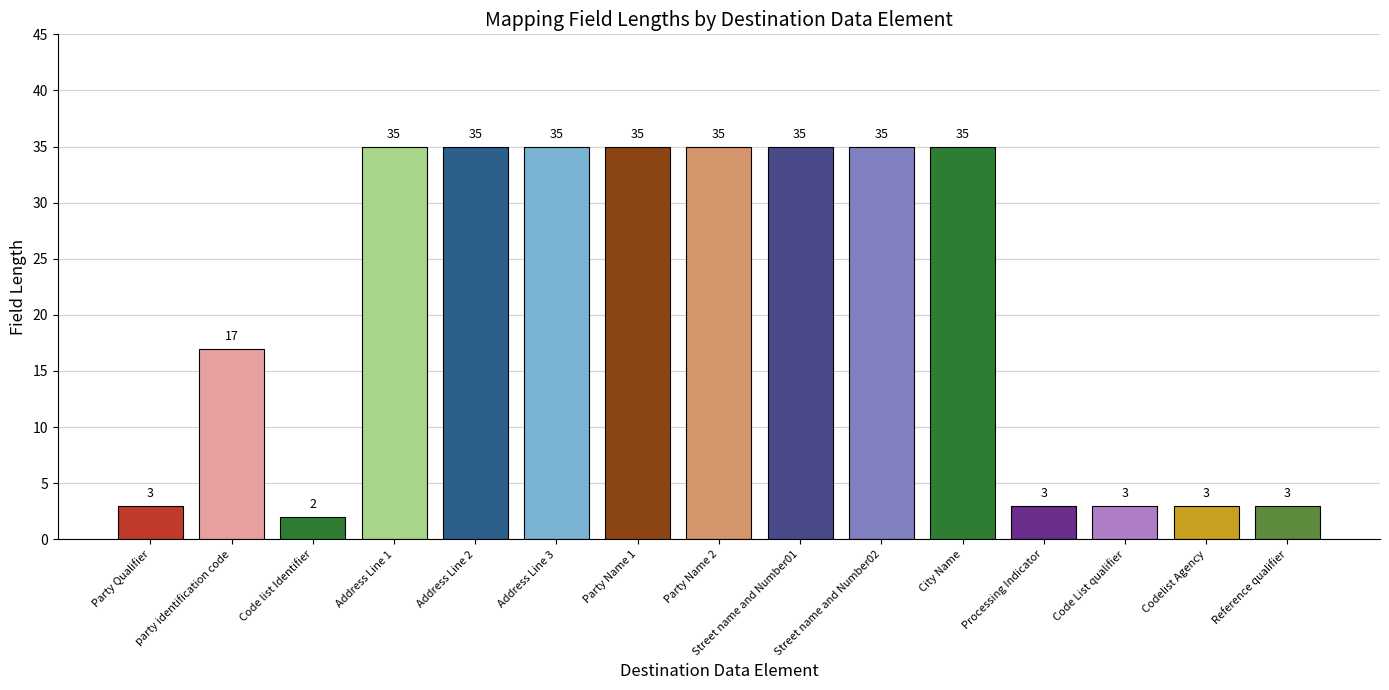

At which label is the value closest to 18?

party identification code